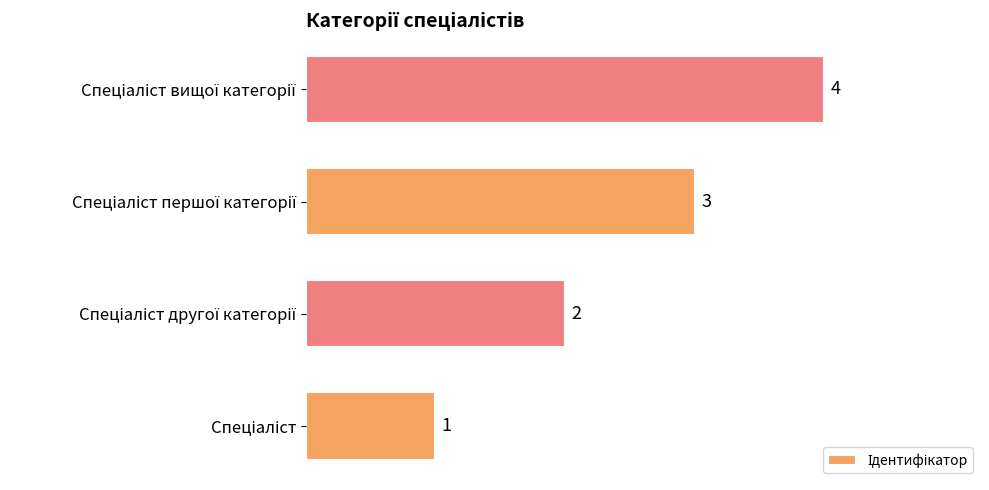

How many values are below 3?

2